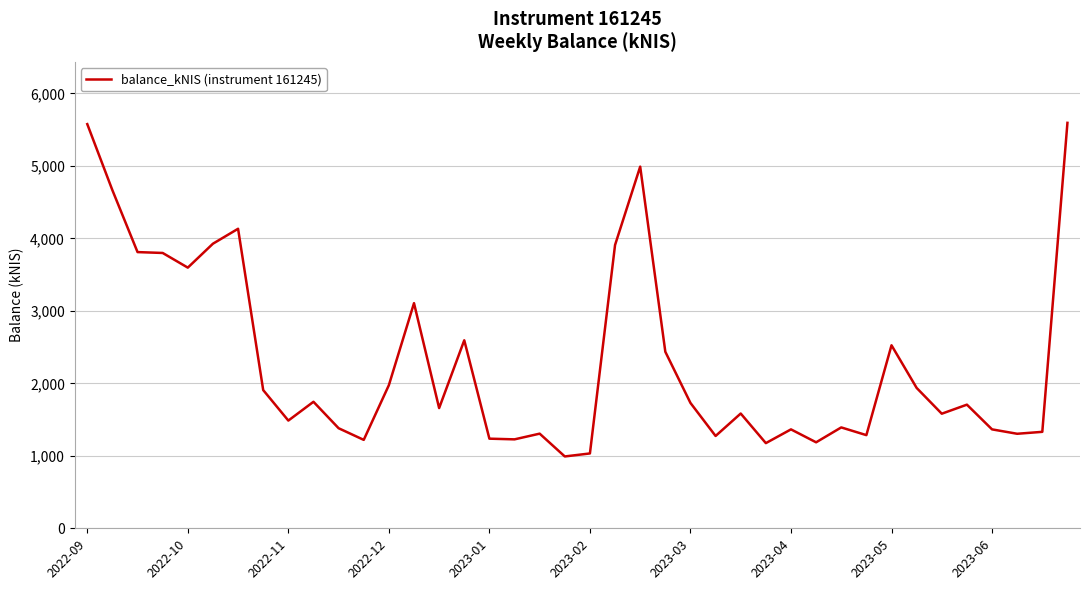

What is the greatest value displayed?

5594.5